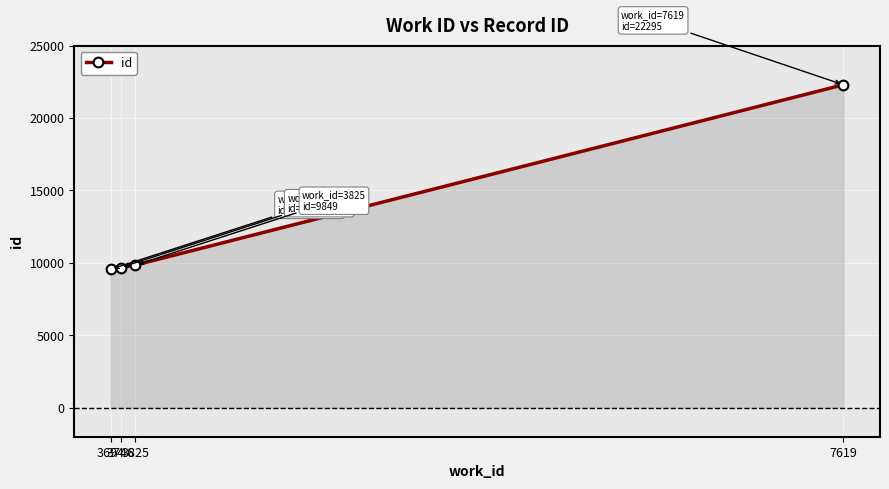

What is the sum of the values at 7619 and 3746?

31974